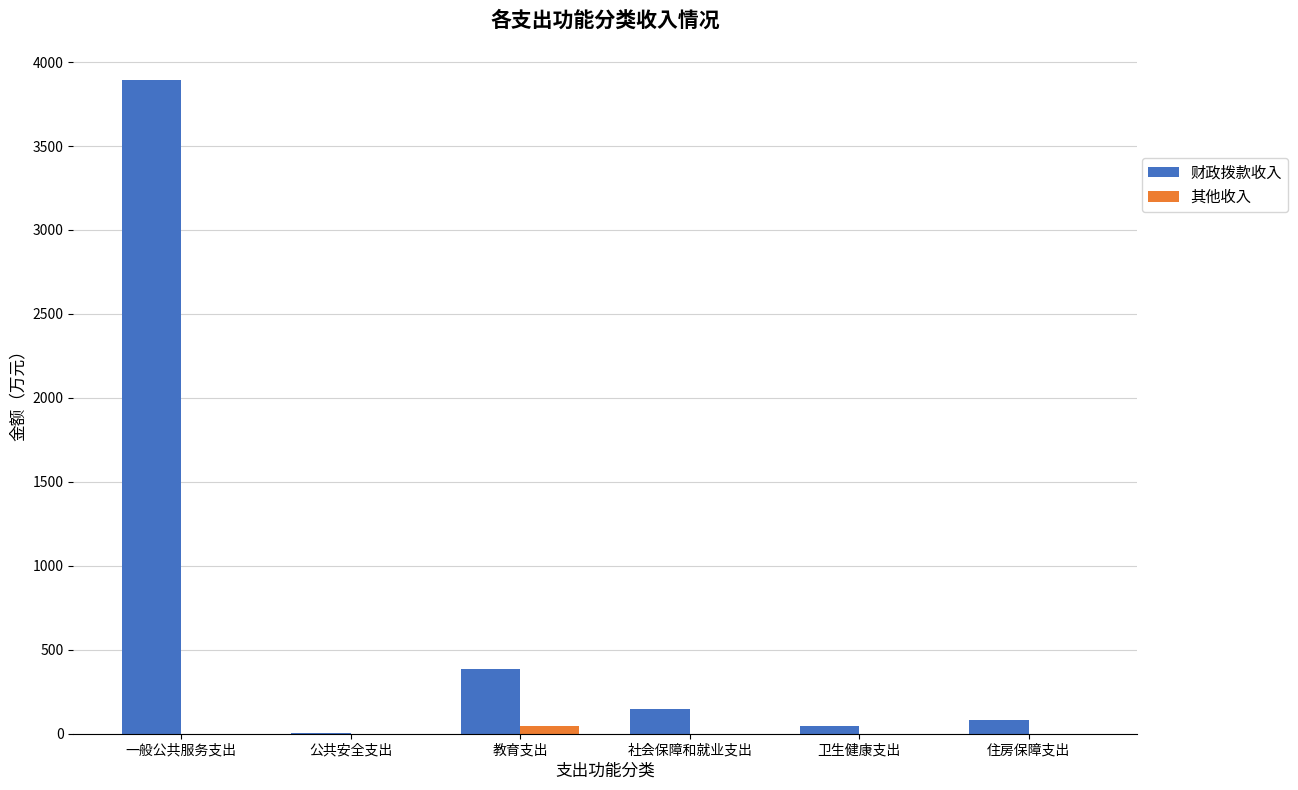

At which category is the sum across all series the highest?

一般公共服务支出